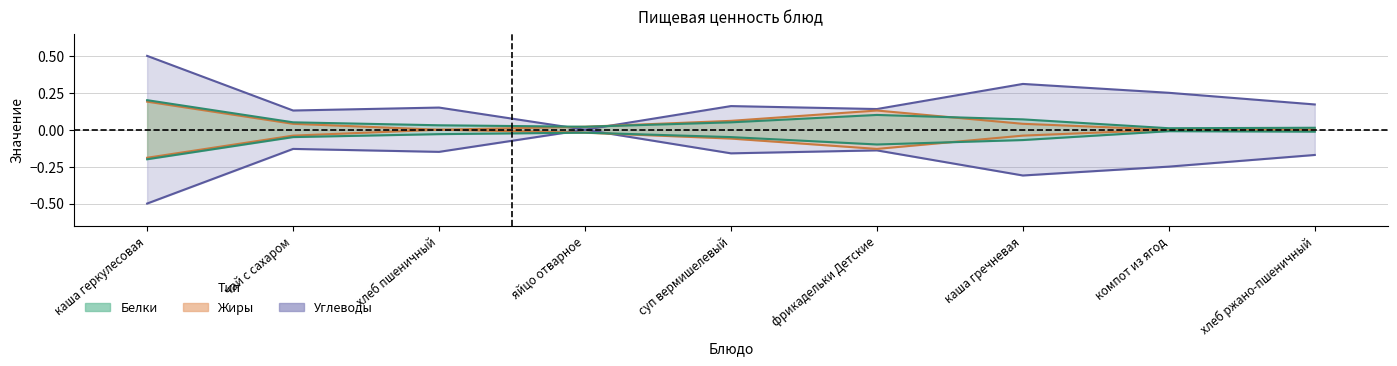

What position from the left is хлеб пшеничный?

3